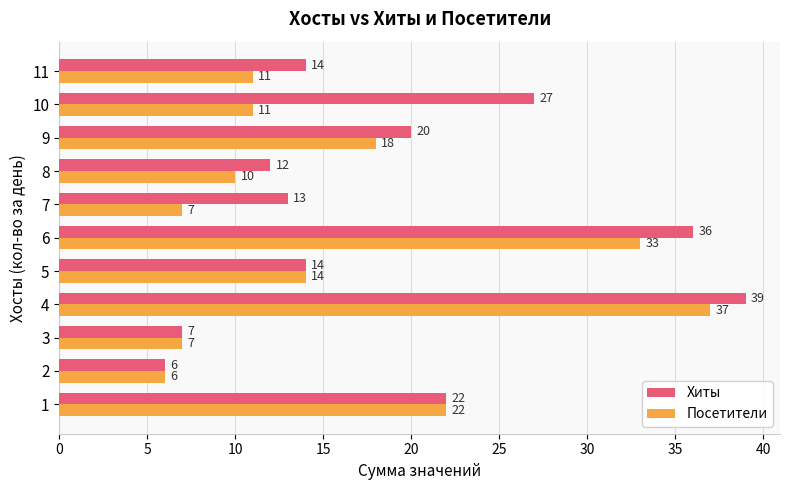

What is the highest value of the Хиты series?

39